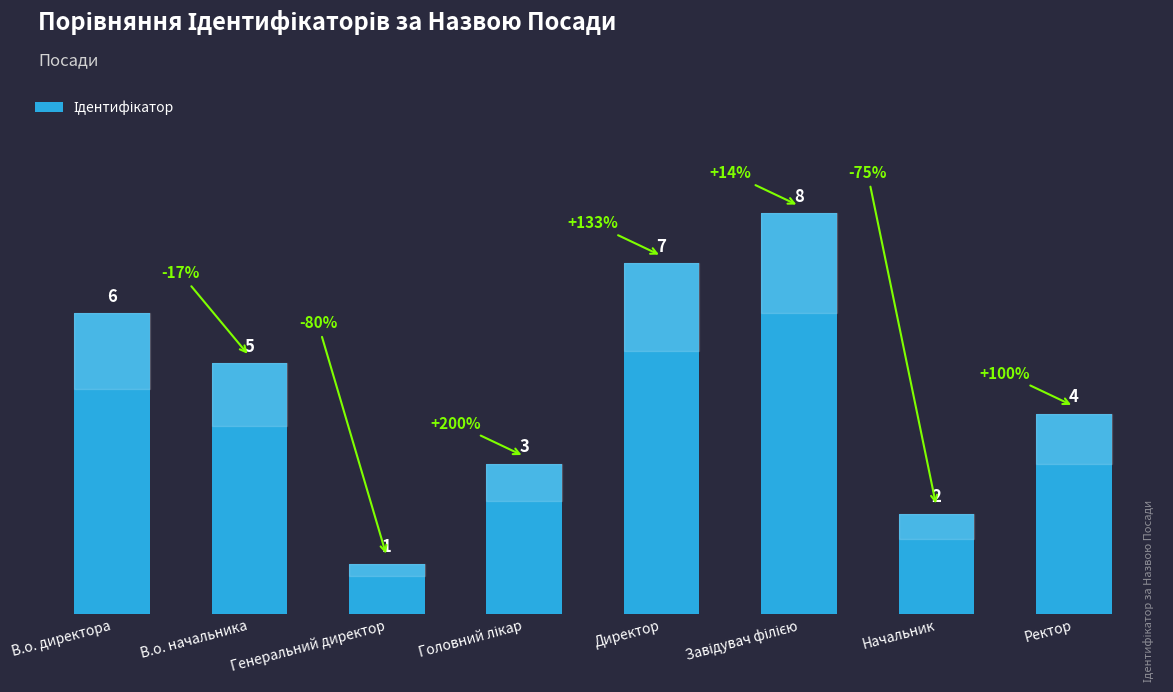

Does the chart contain any negative values?

No